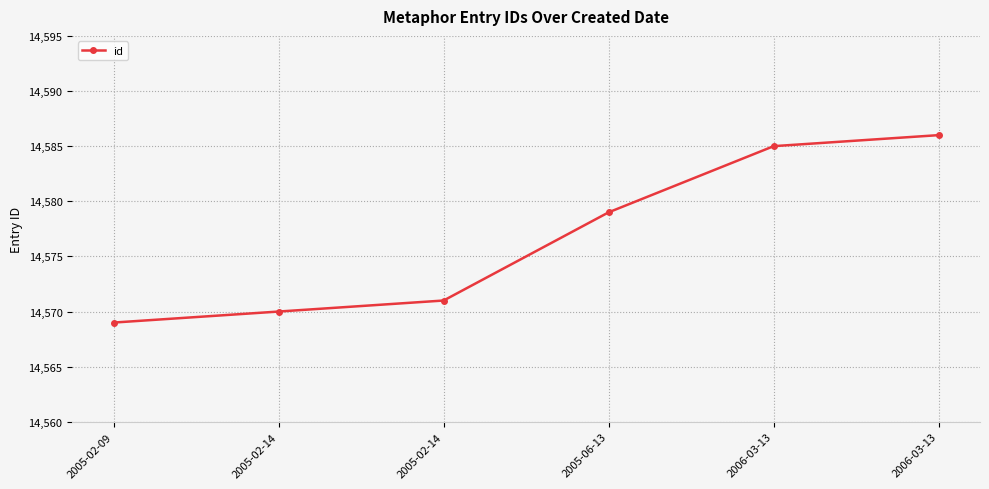

How many categories are shown in the chart?

6